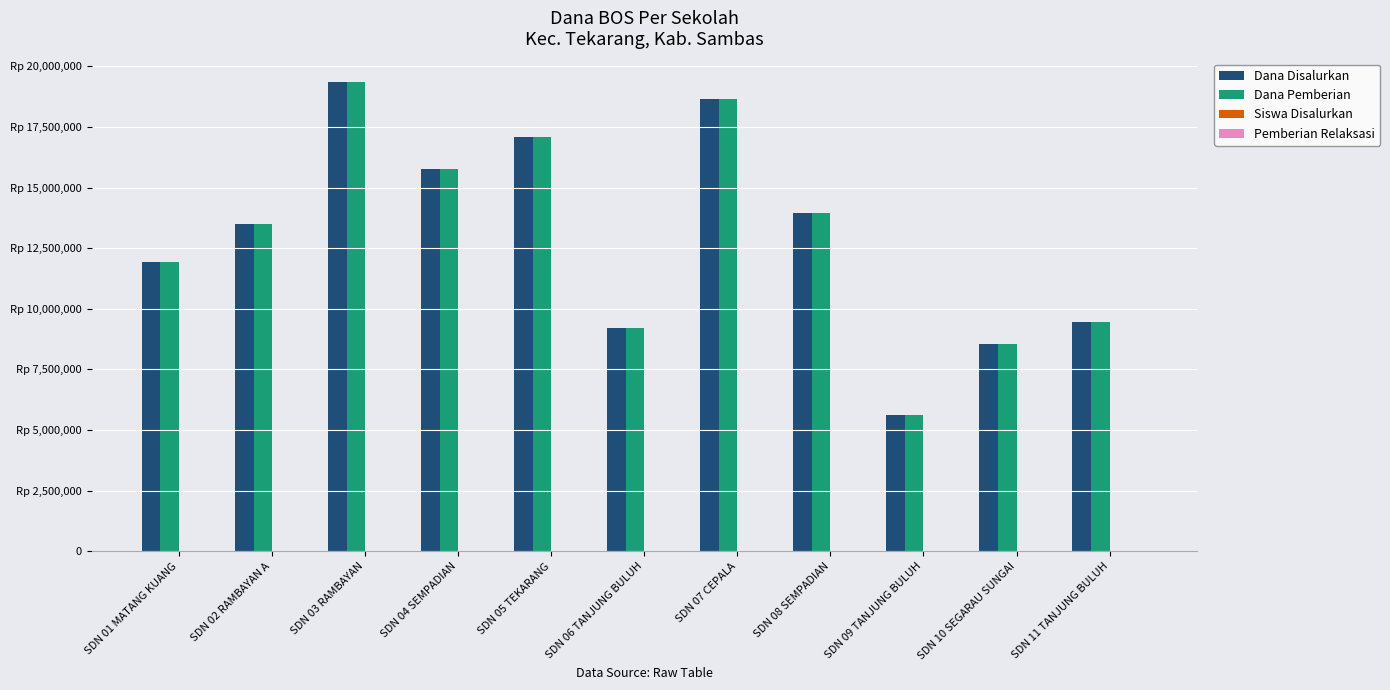

Are the bars grouped side by side (vs. stacked)?

Yes